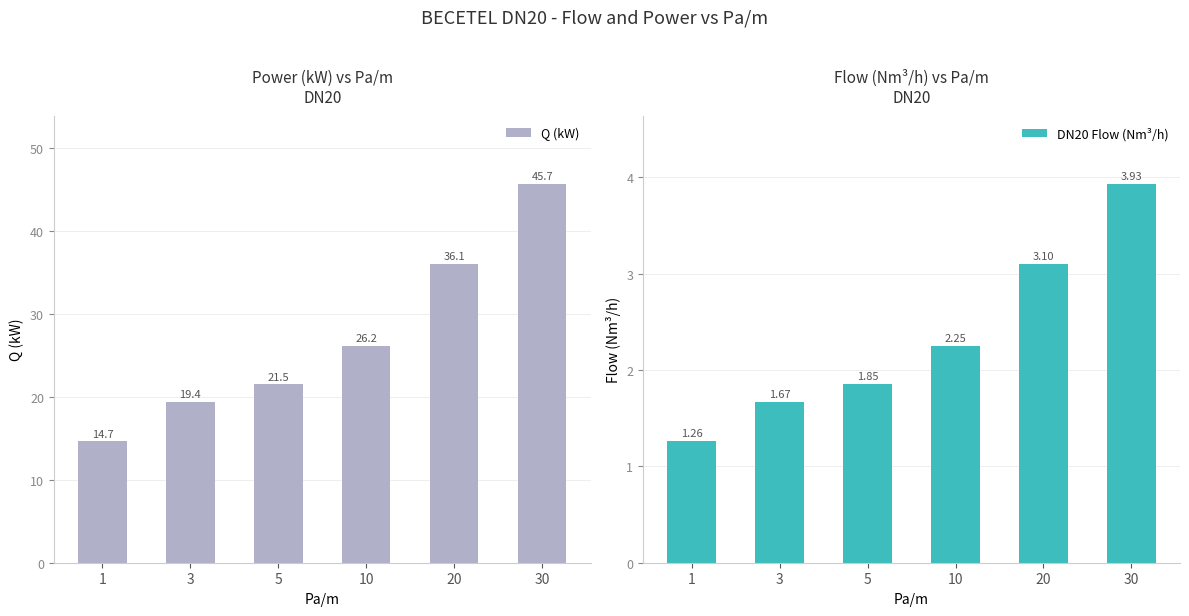

What is the difference between the maximum and minimum values in the DN20 Flow (Nm³/h) series?

2.7